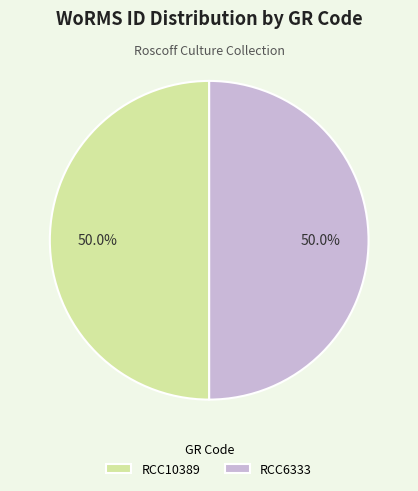

Combined, what portion of the pie is RCC6333 and RCC10389?

100.0%